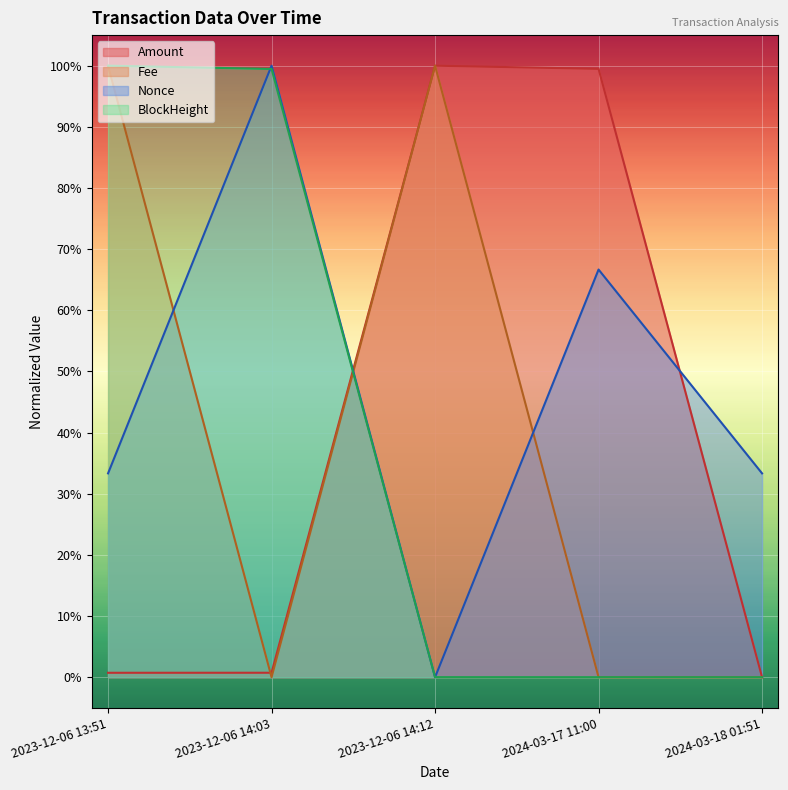

Which label corresponds to the largest value in the chart?

2023-12-06 14:12